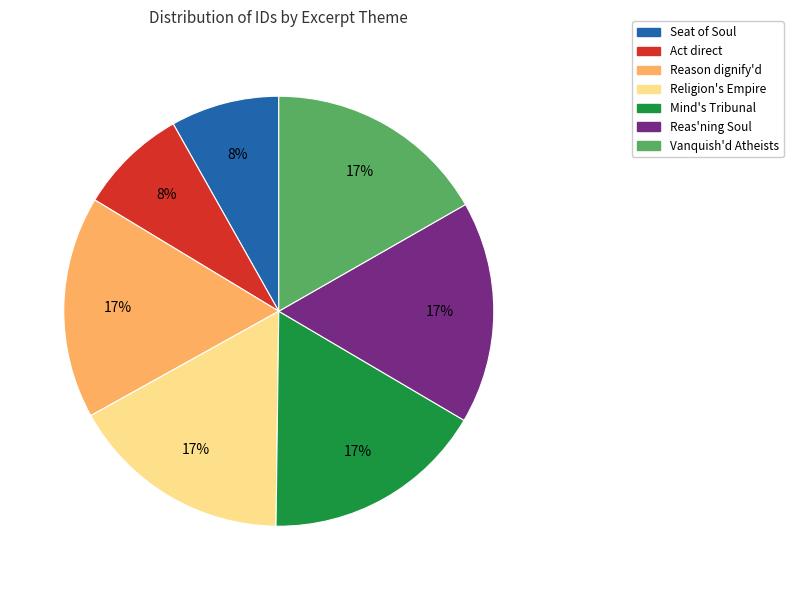

To the nearest percent, what is the average slice percentage?

14%